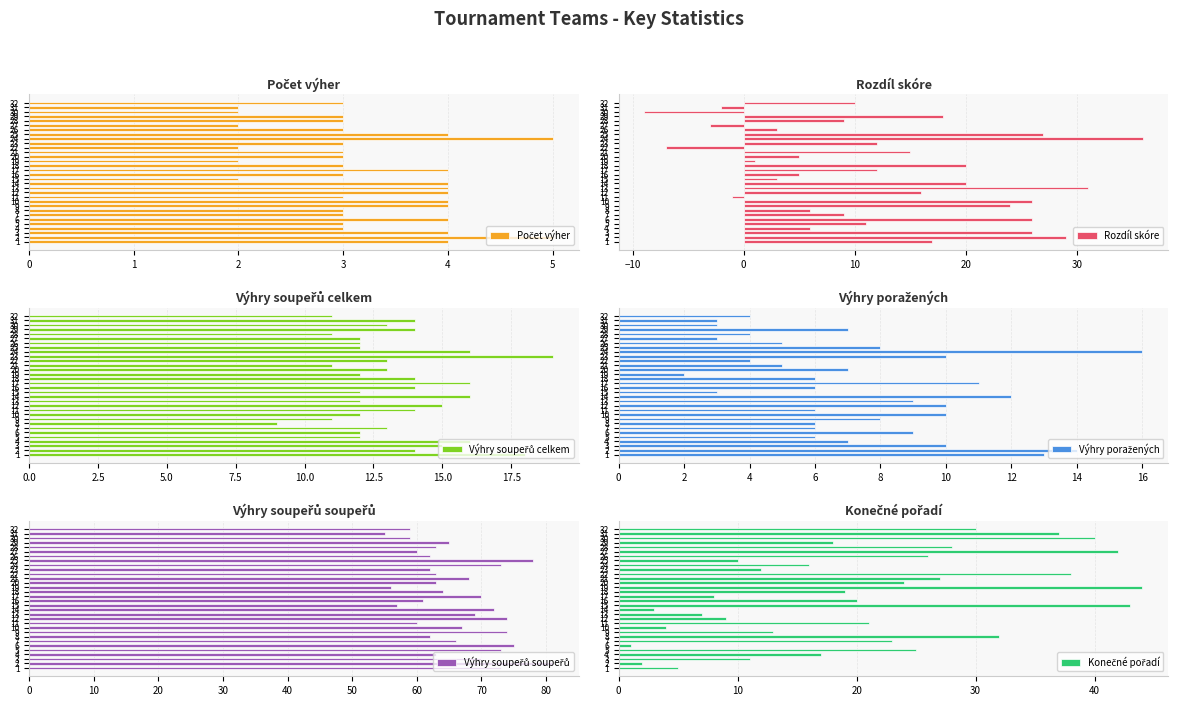

What is the total value across all series at 23?

118